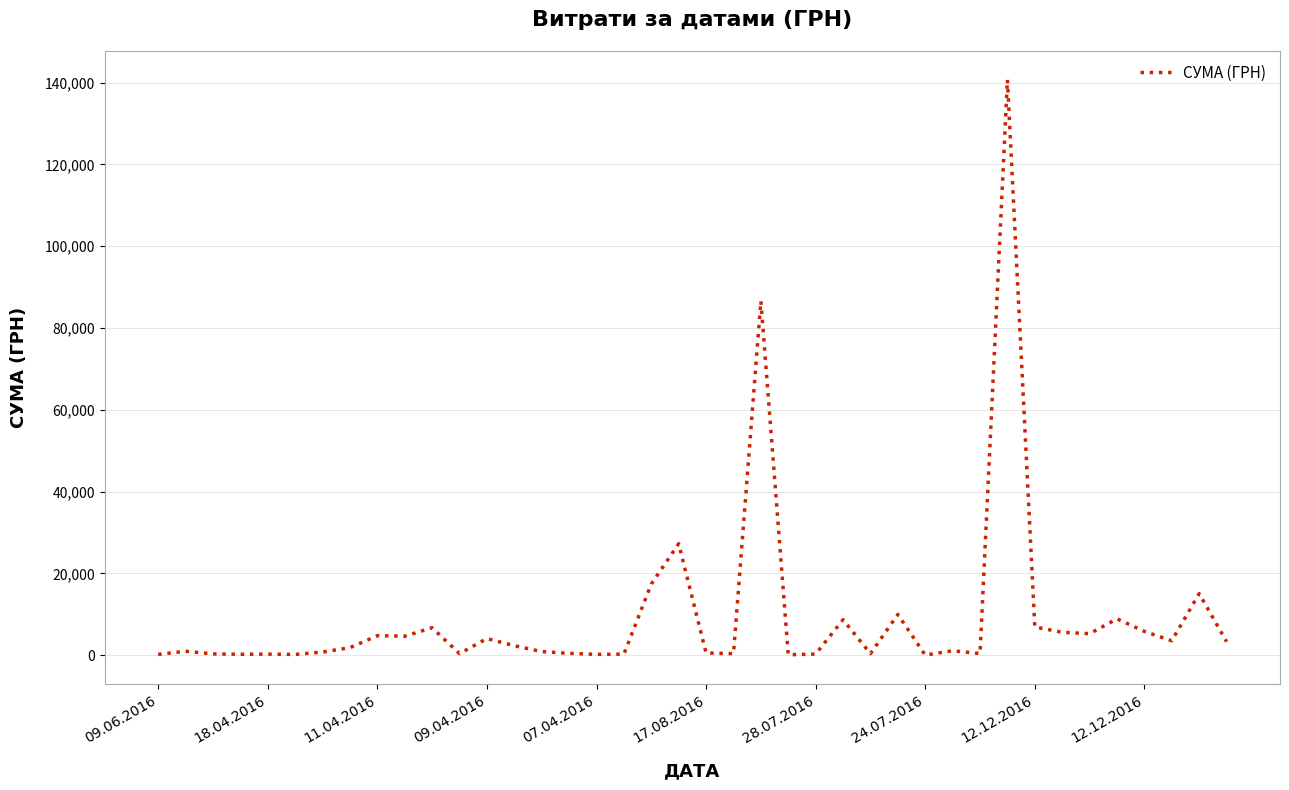

What is the maximum value shown in the chart?

140706.2